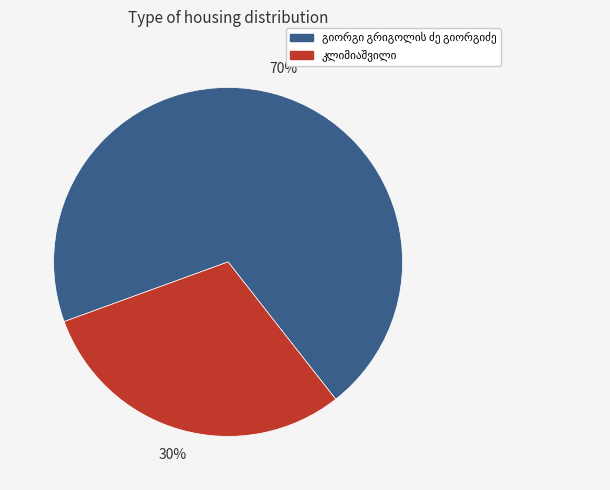

Is there any slice that represents more than half of the pie?

Yes